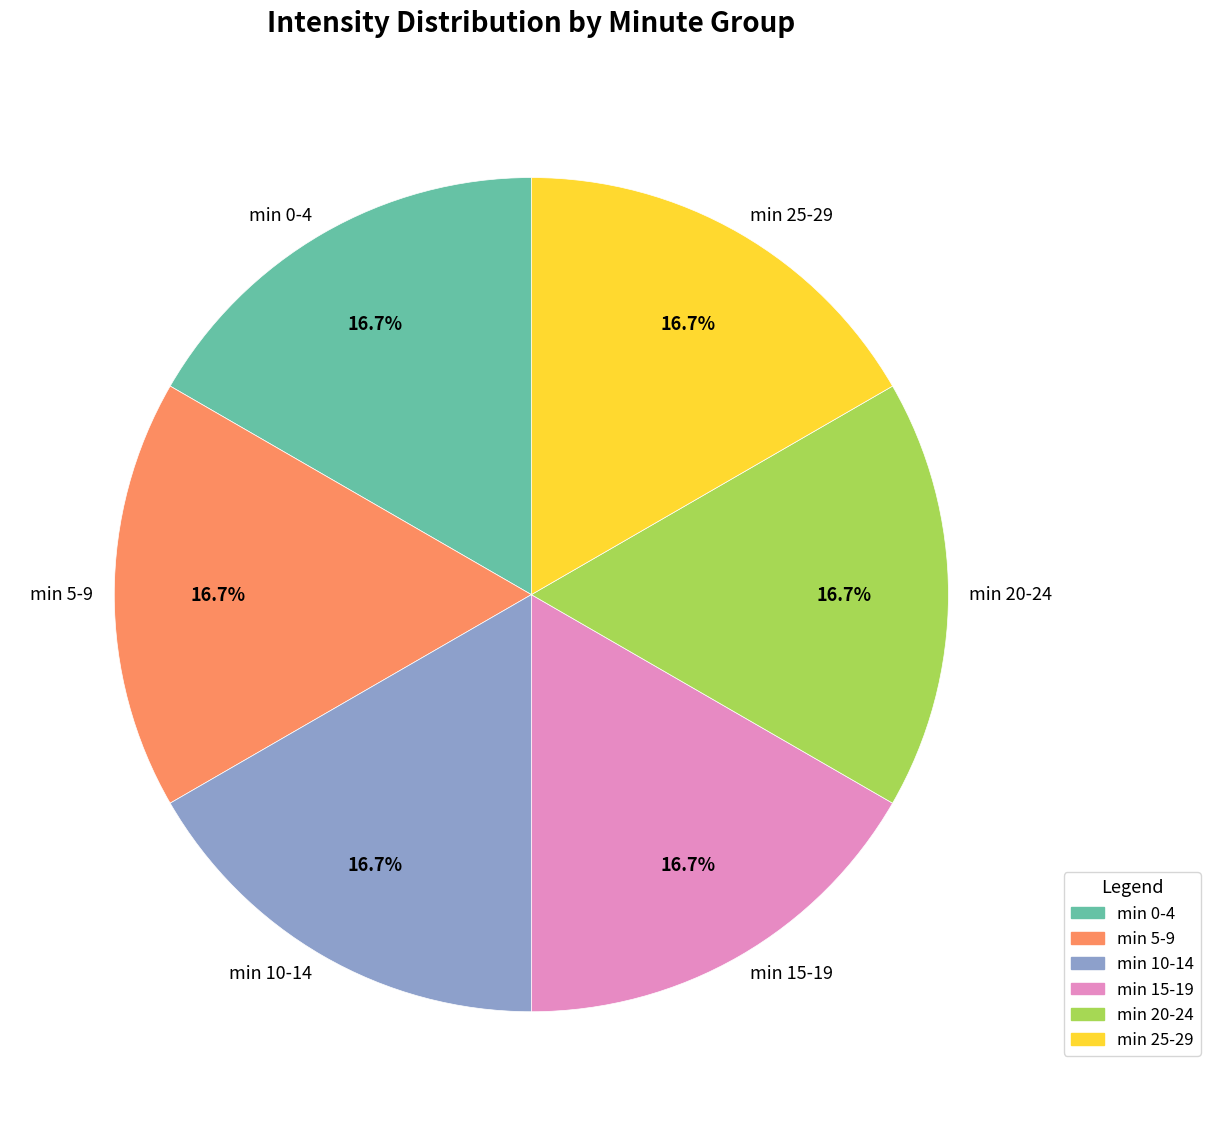

How much of the chart is everything except min 10-14?

83.3%